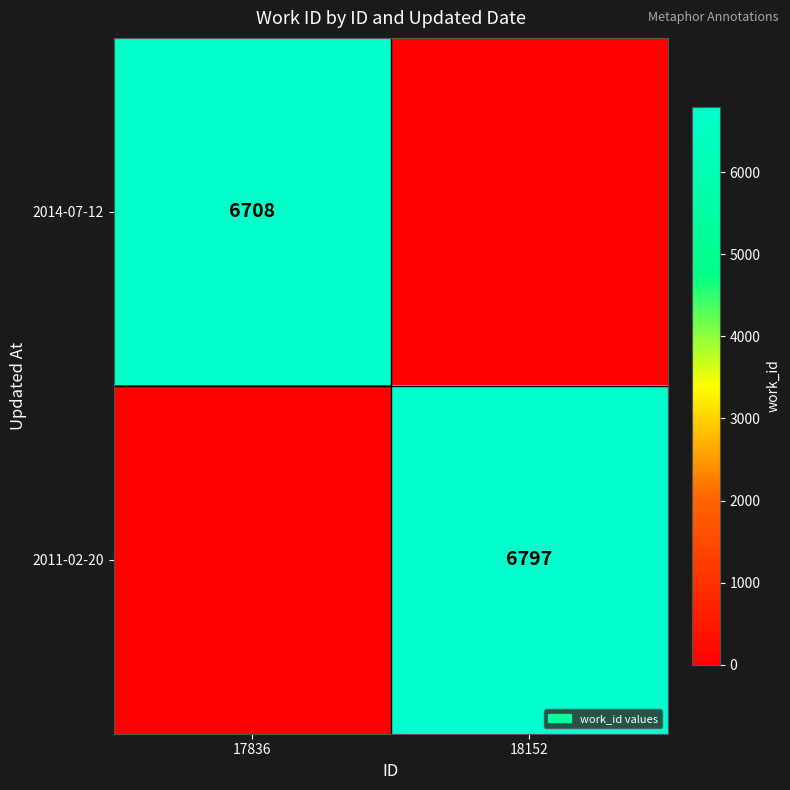

True or false: 2014-07-12 has a value of 6708 at 17836.

True